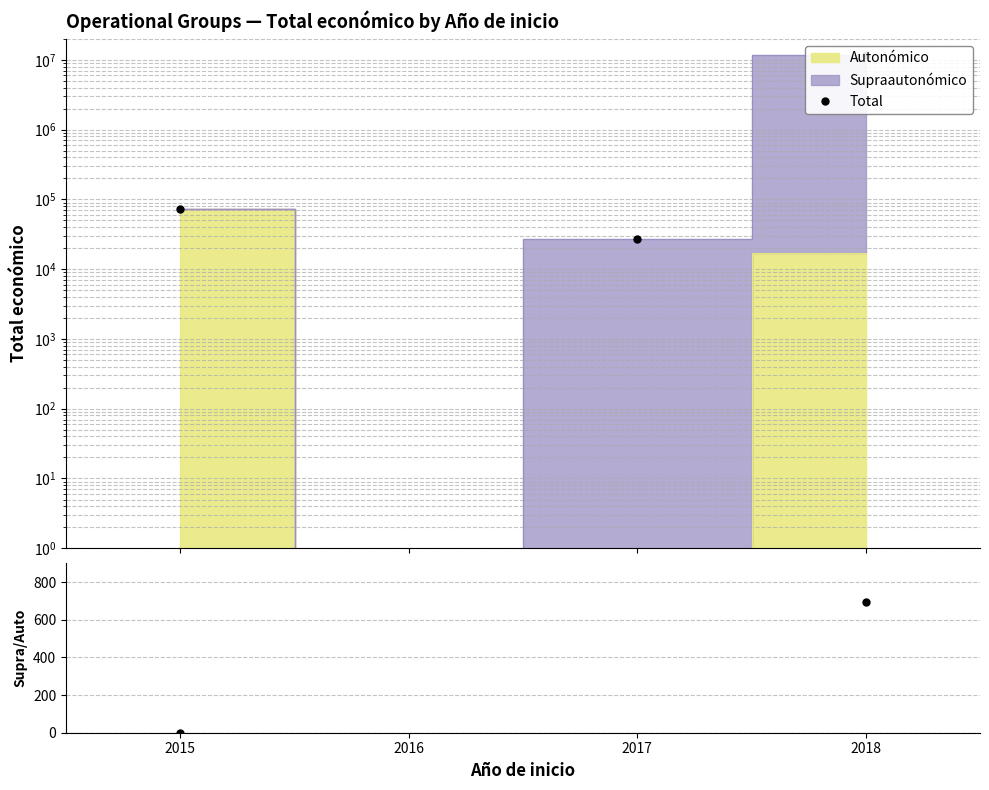

At which label does Supra/Auto reach its peak?

2018